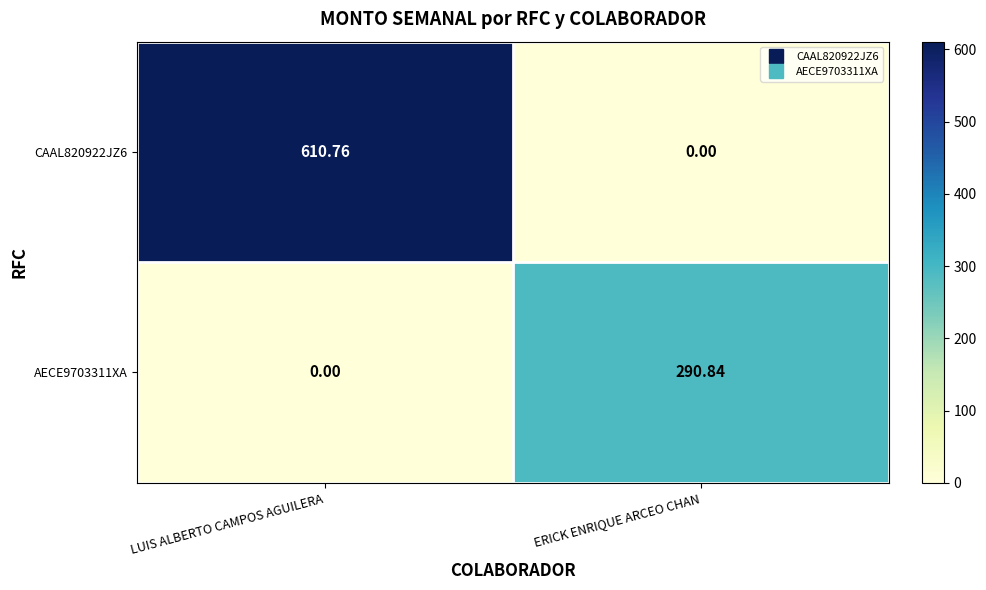

Rank the categories by AECE9703311XA value from highest to lowest.

ERICK ENRIQUE ARCEO CHAN, LUIS ALBERTO CAMPOS AGUILERA